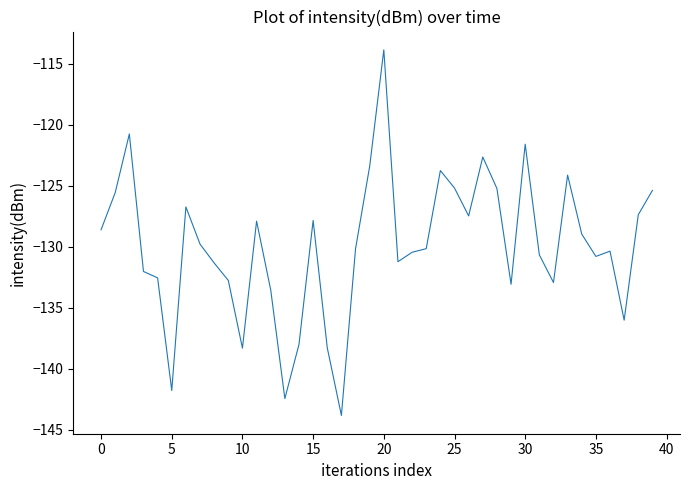

What is the smallest value displayed?

-143.8